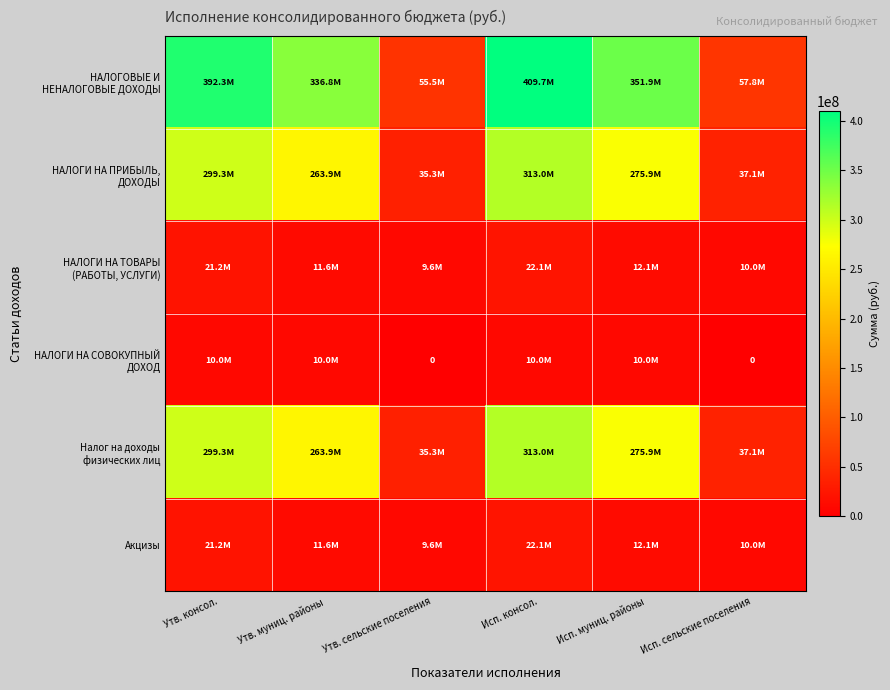

List the series in order of their peak value, lowest first.

НАЛОГИ НА СОВОКУПНЫЙ ДОХОД, НАЛОГИ НА ТОВАРЫ (РАБОТЫ, УСЛУГИ), Акцизы, НАЛОГИ НА ПРИБЫЛЬ, ДОХОДЫ, Налог на доходы физических лиц, НАЛОГОВЫЕ И НЕНАЛОГОВЫЕ ДОХОДЫ